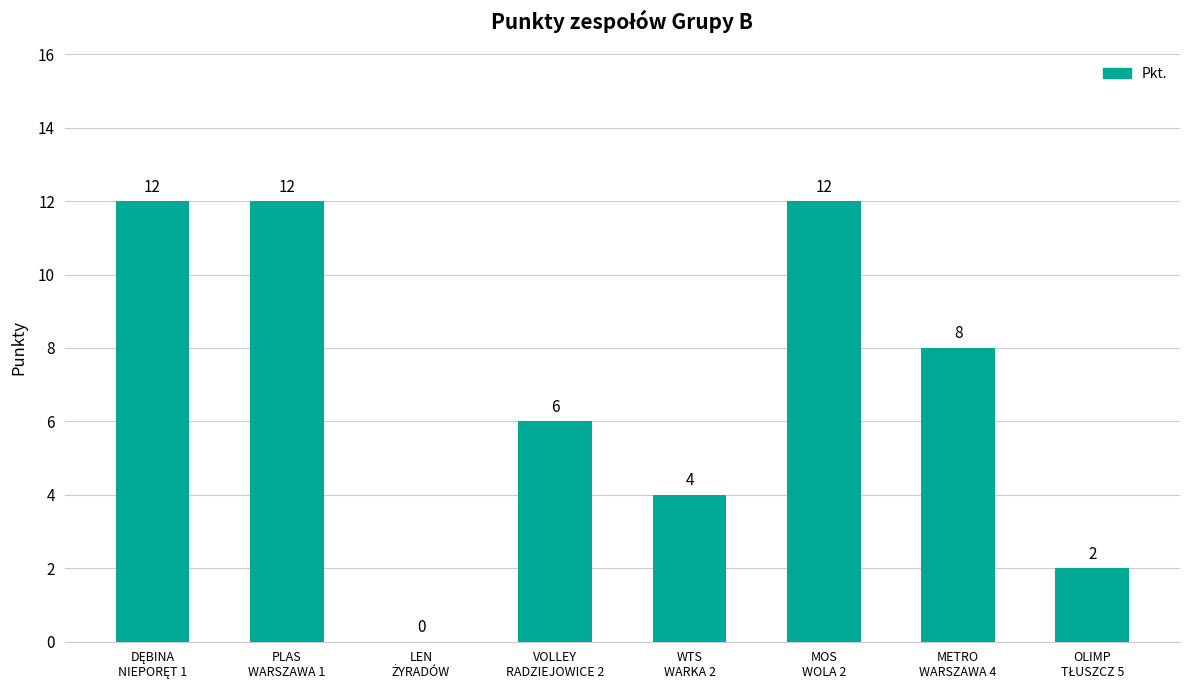

What is the greatest value displayed?

12